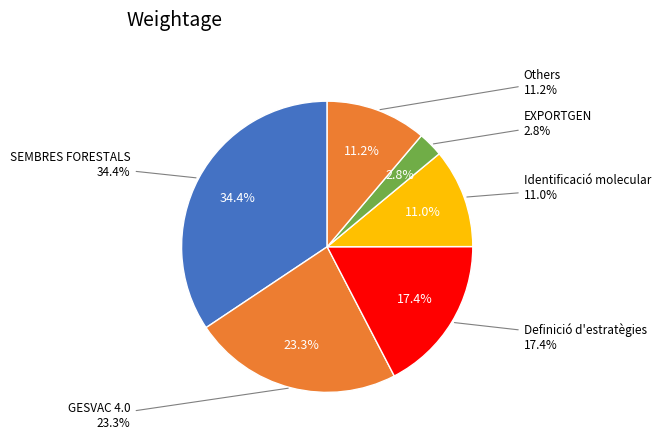

How much of the chart is everything except SEMBRES FORESTALS?

65.6%